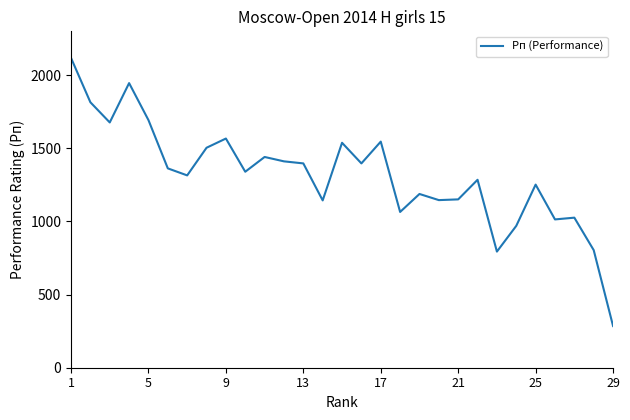

What is the minimum value shown in the chart?

285